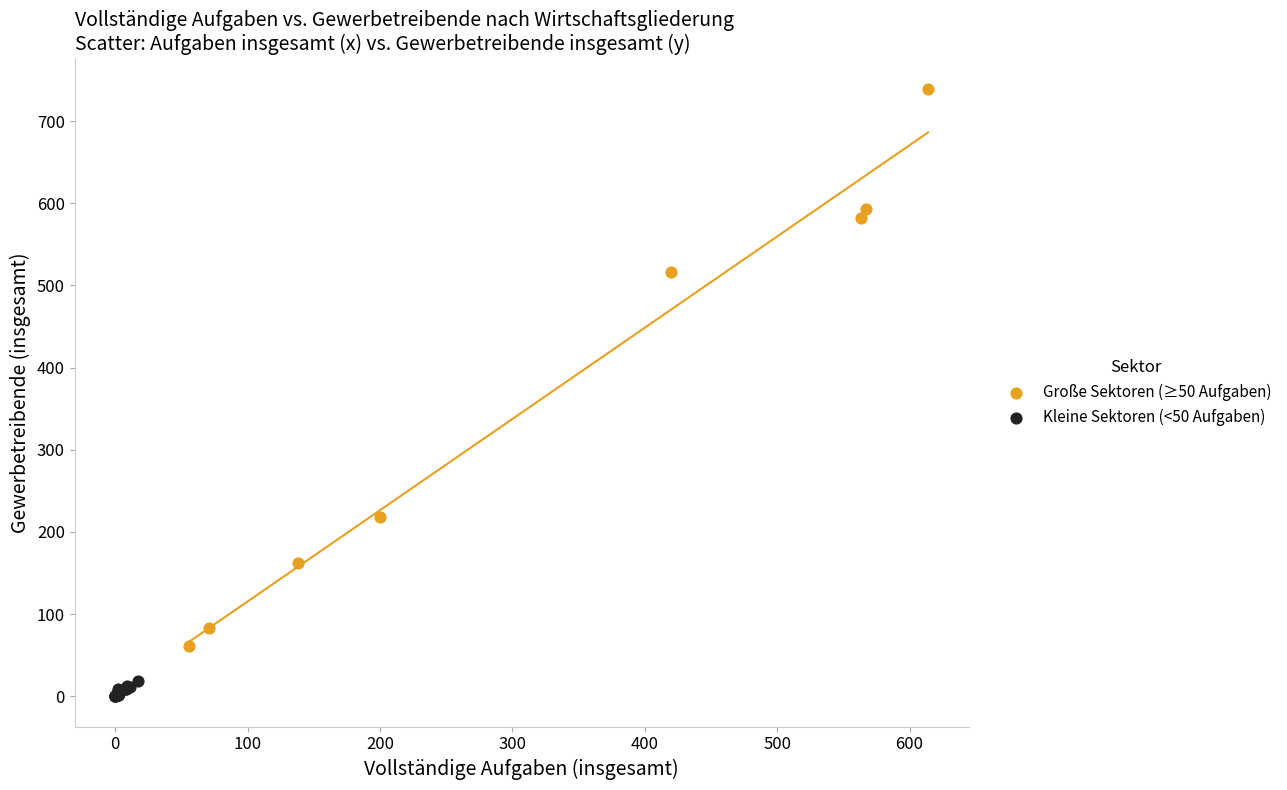

Which series contains the highest Y value?

Große Sektoren (≥50 Aufgaben)